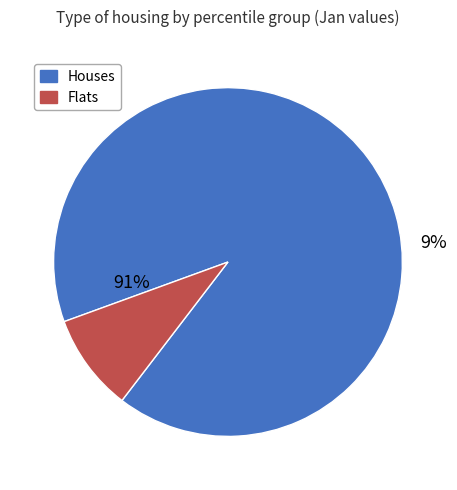

Is pct55 the majority of the pie?

No